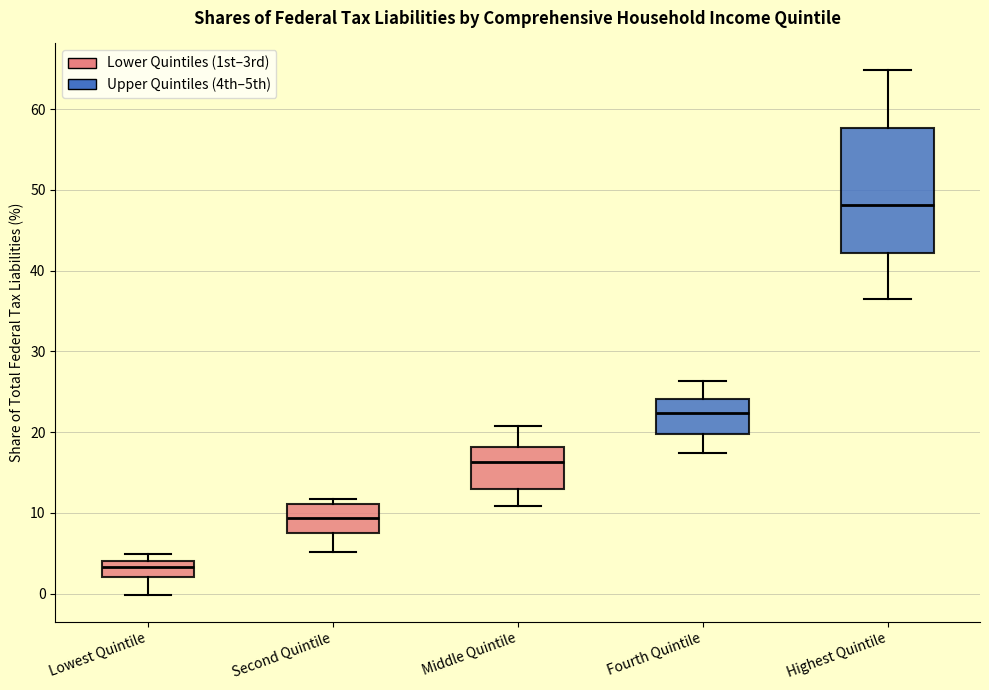

Which box is the tallest, from its lower edge to its upper edge?

Highest Quintile